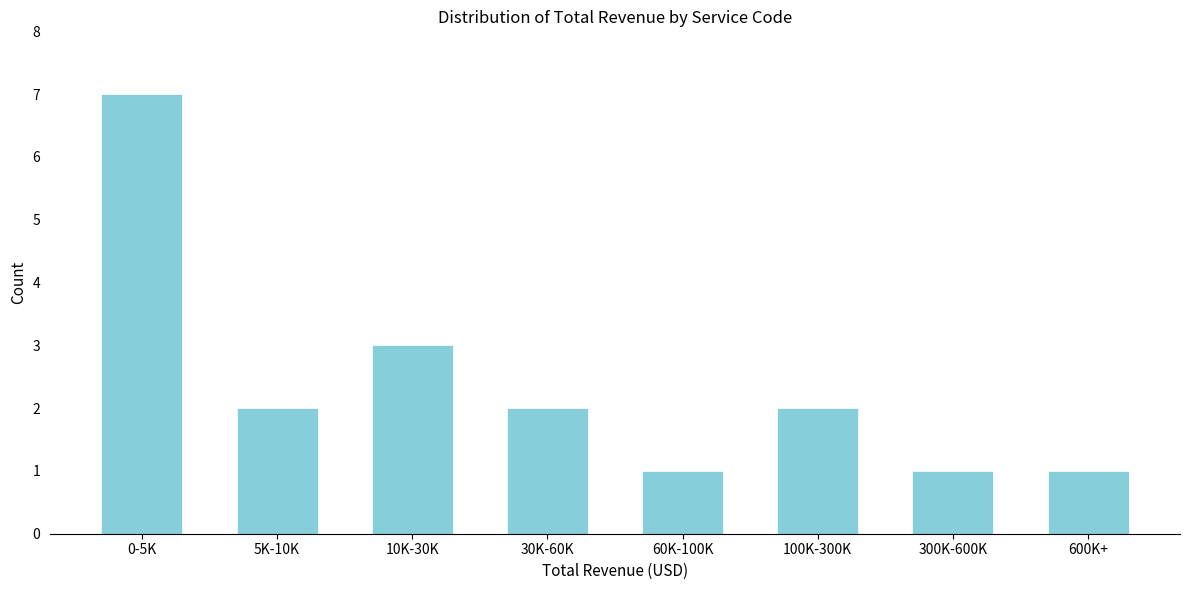

Reading right to left, extract all data points from this chart.

600K+=1	300K-600K=1	100K-300K=2	60K-100K=1	30K-60K=2	10K-30K=3	5K-10K=2	0-5K=7